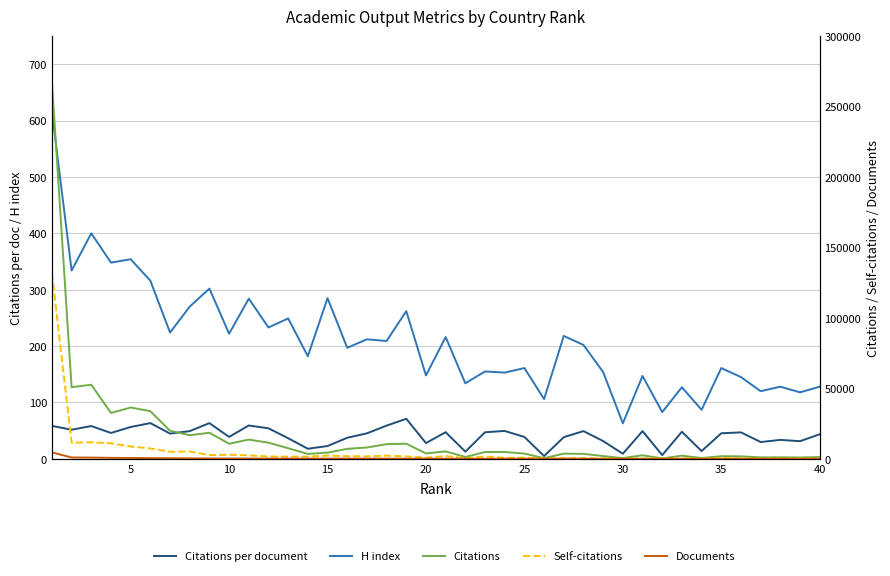

What is the average value of the Citations per document series?

41.0